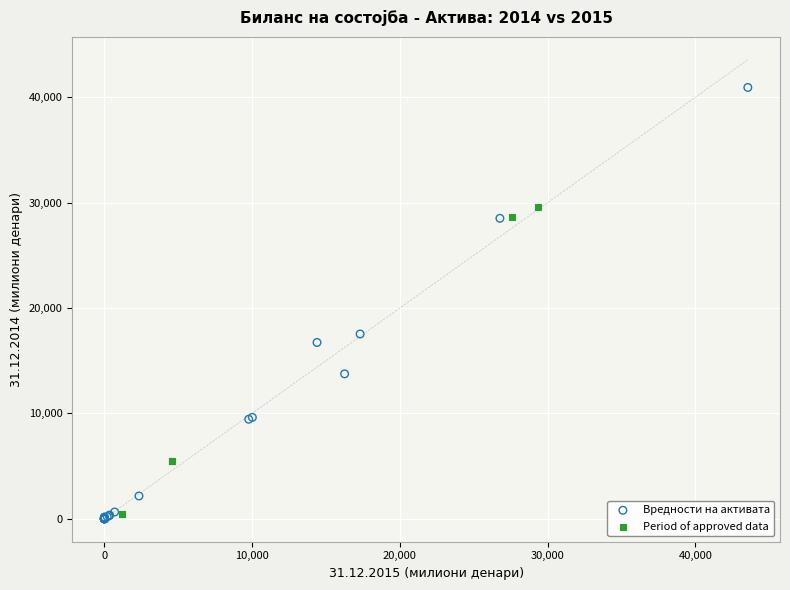

What are all the series names shown in the legend?

Вредности на активата, Period of approved data